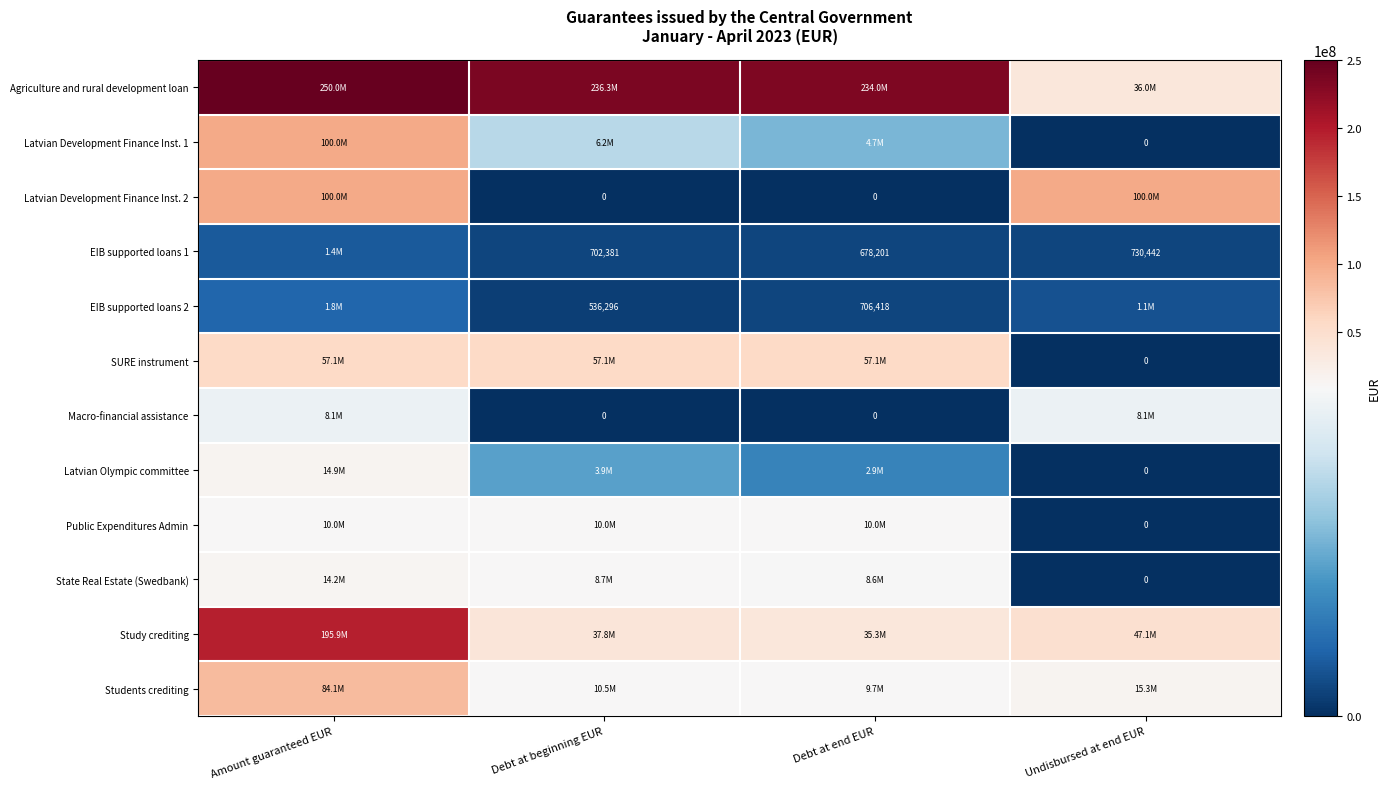

Is the value of EIB supported loans 1 at Debt at end EUR greater than the value of Macro-financial assistance at Debt at beginning EUR?

Yes